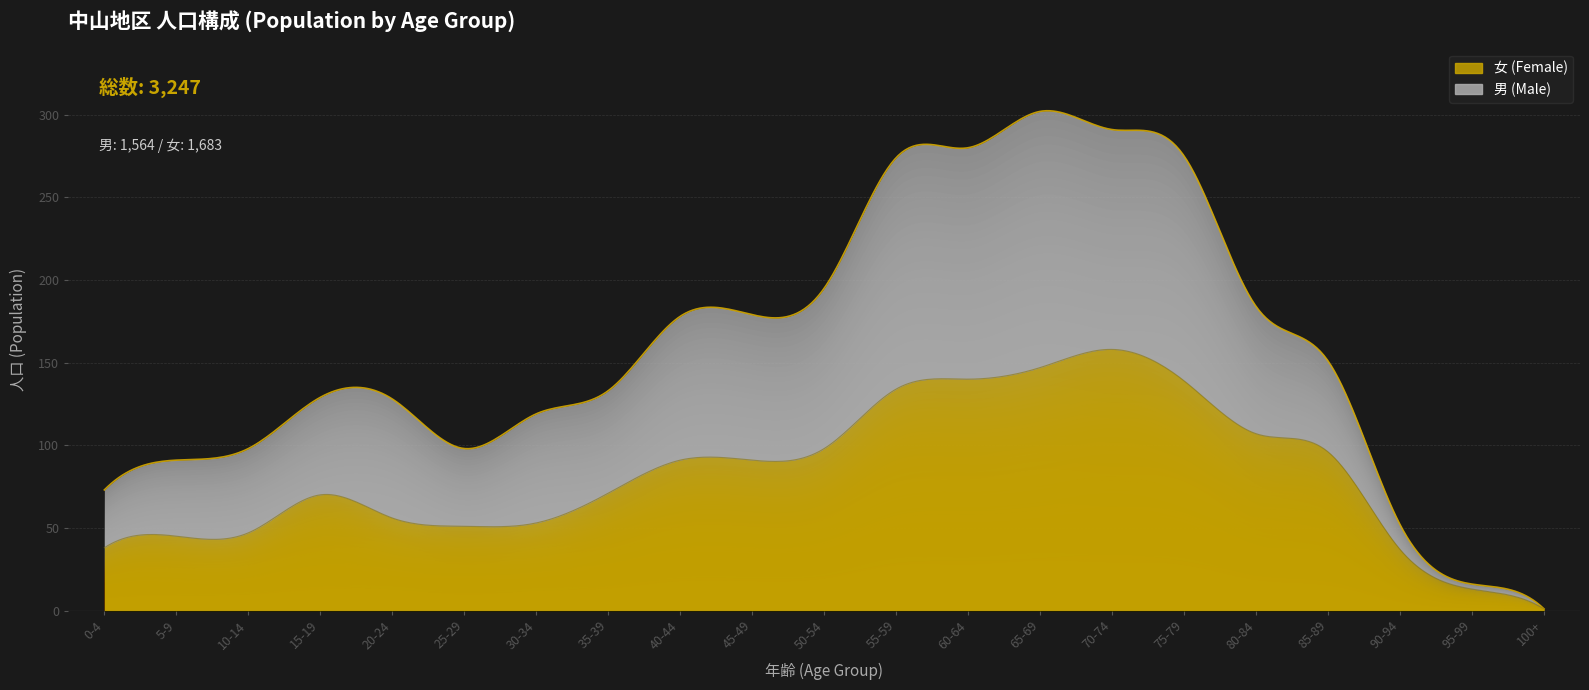

What is the sum of all 女 (Female) values?

1683